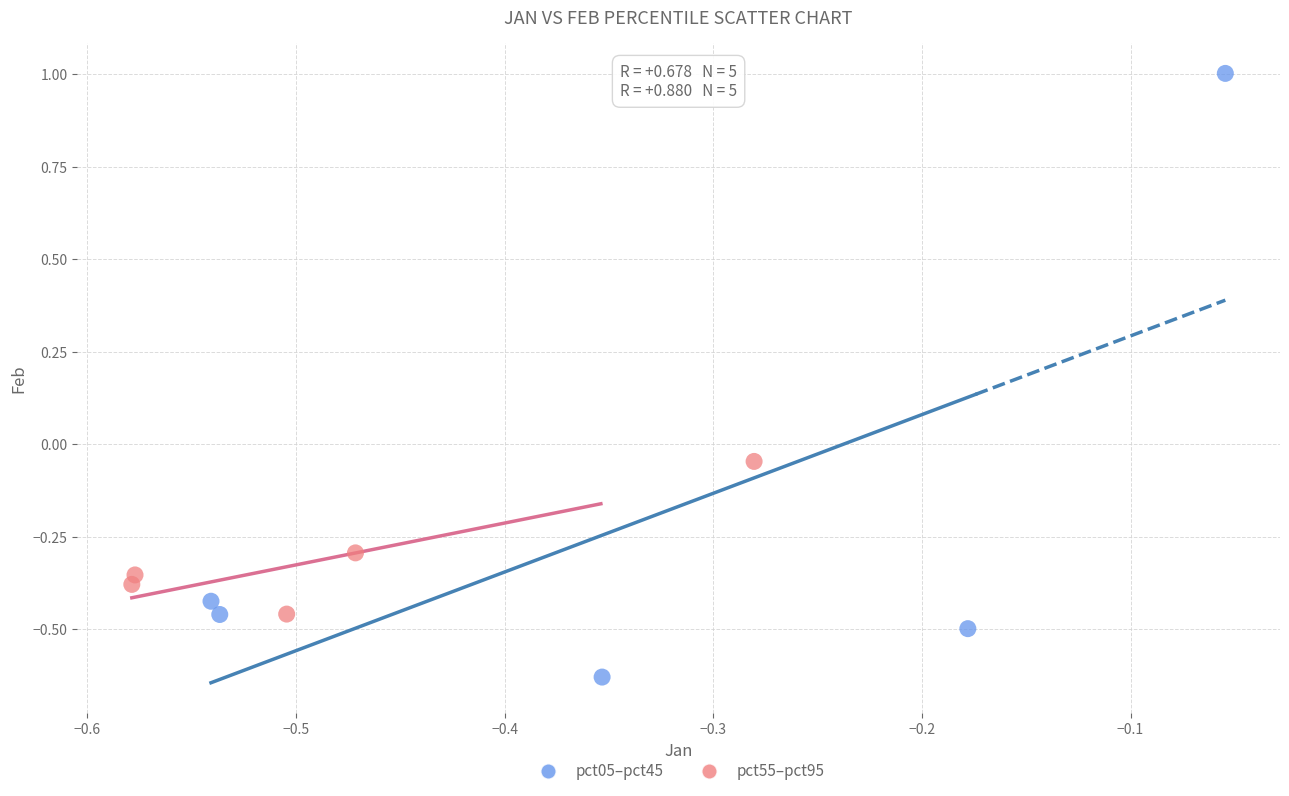

Which series contains the lowest Y value?

pct05–pct45